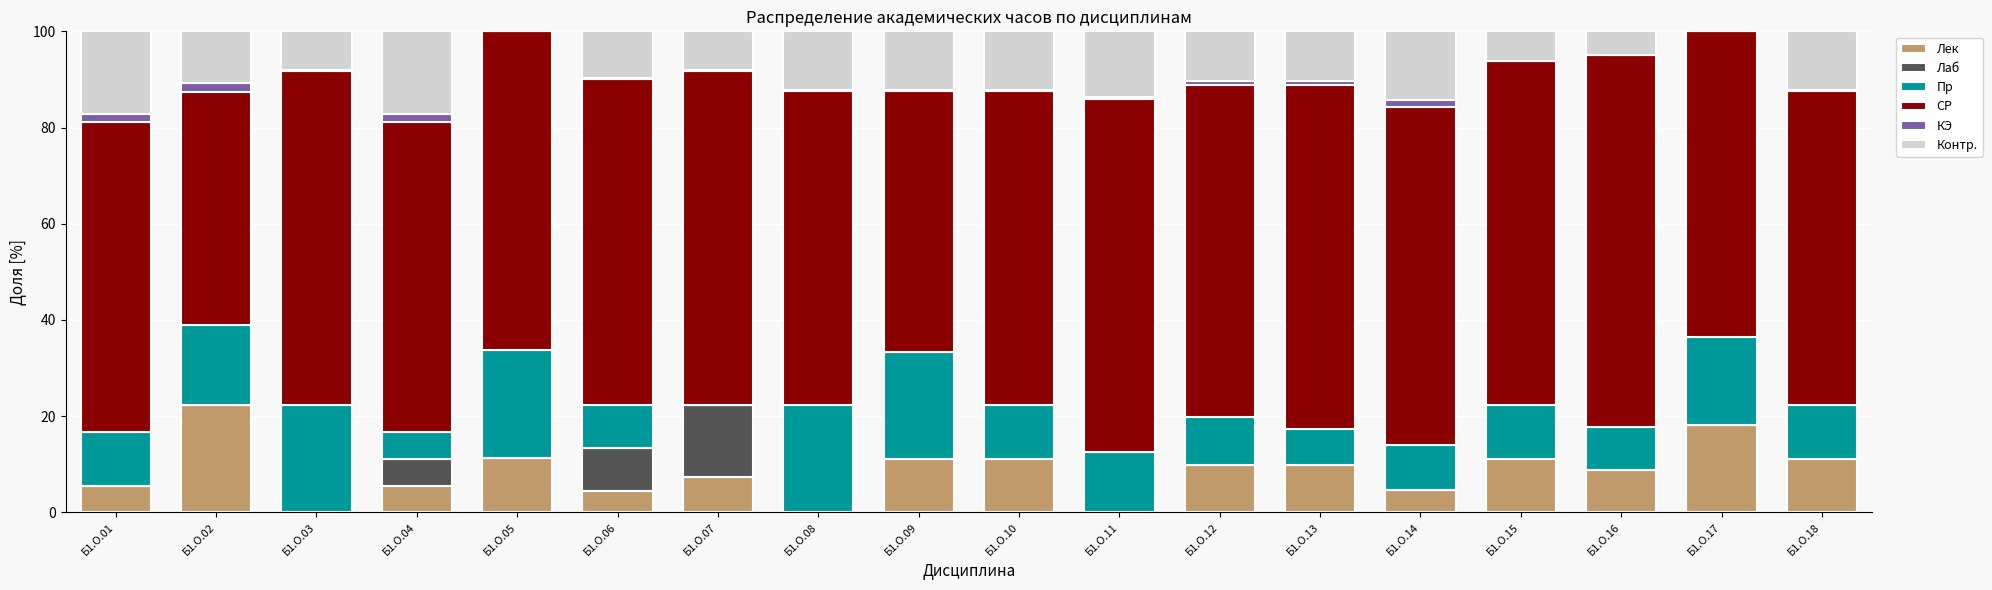

What is the sum of all Лек values?

152.6